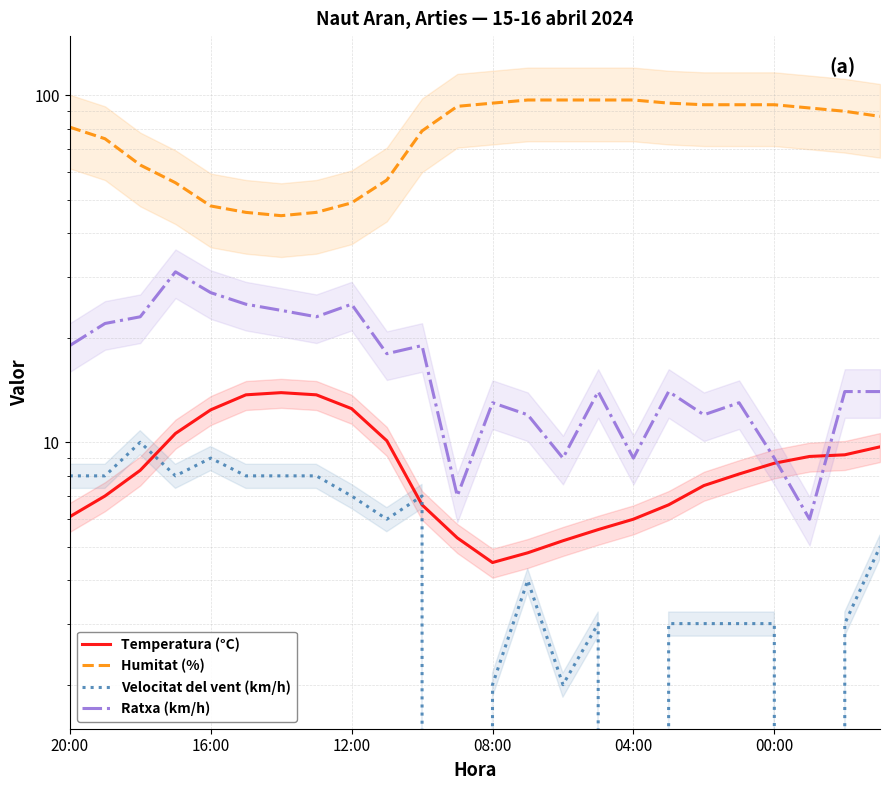

Between 14 and 17, which is larger?

17